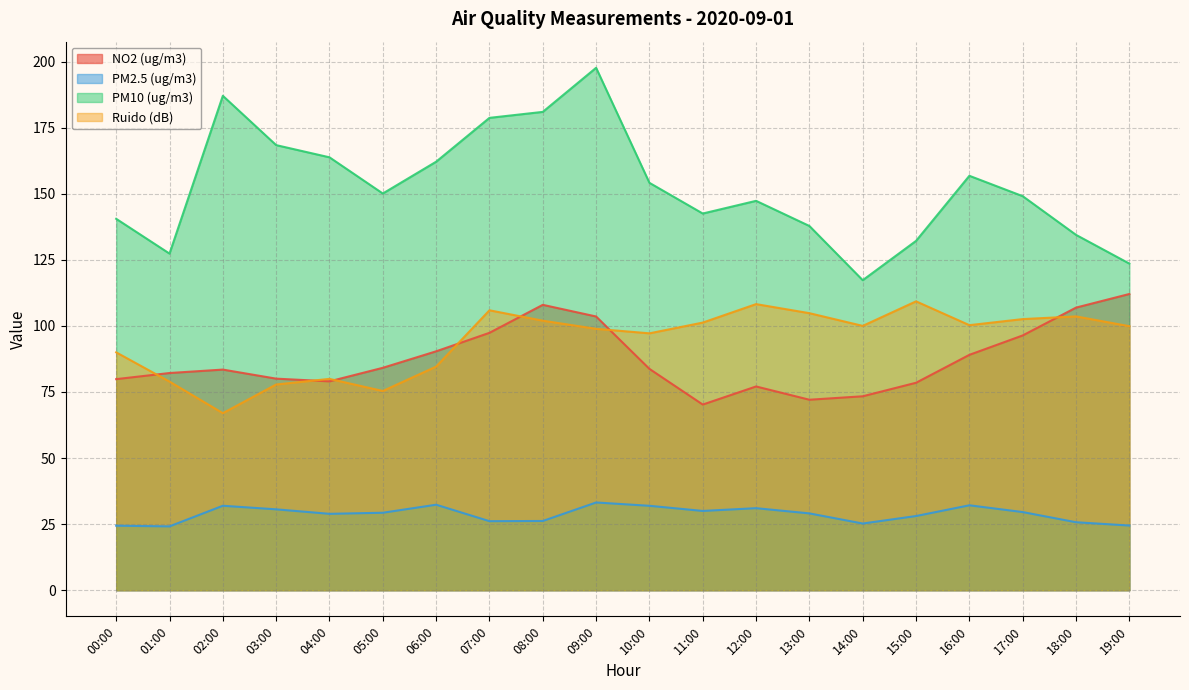

Reading right to left, transcribe all the data shown in this chart.

NO2 (ug/m3): 19:00=112.1	18:00=106.9	17:00=96.4	16:00=89.0	15:00=78.5	14:00=73.4	13:00=72.1	12:00=77.1	11:00=70.2	10:00=83.7	09:00=103.6	08:00=108.0	07:00=97.4	06:00=90.4	05:00=84.1	04:00=79.0	03:00=80.0	02:00=83.5	01:00=82.2	00:00=79.9
PM2.5 (ug/m3): 19:00=24.5	18:00=25.7	17:00=29.6	16:00=32.1	15:00=28.1	14:00=25.2	13:00=29.1	12:00=31.0	11:00=30.0	10:00=31.9	09:00=33.2	08:00=26.2	07:00=26.1	06:00=32.3	05:00=29.3	04:00=28.9	03:00=30.6	02:00=32.0	01:00=24.2	00:00=24.4
PM10 (ug/m3): 19:00=123.6	18:00=134.4	17:00=149.1	16:00=156.8	15:00=132.2	14:00=117.3	13:00=137.8	12:00=147.3	11:00=142.5	10:00=154.1	09:00=197.6	08:00=181.0	07:00=178.7	06:00=162.1	05:00=150.1	04:00=163.8	03:00=168.4	02:00=187.0	01:00=127.3	00:00=140.5
Ruido (dB): 19:00=99.9	18:00=103.6	17:00=102.6	16:00=100.3	15:00=109.3	14:00=100.0	13:00=104.8	12:00=108.2	11:00=101.2	10:00=97.2	09:00=98.9	08:00=102.0	07:00=105.9	06:00=84.6	05:00=75.4	04:00=80.0	03:00=77.8	02:00=67.0	01:00=78.9	00:00=90.0